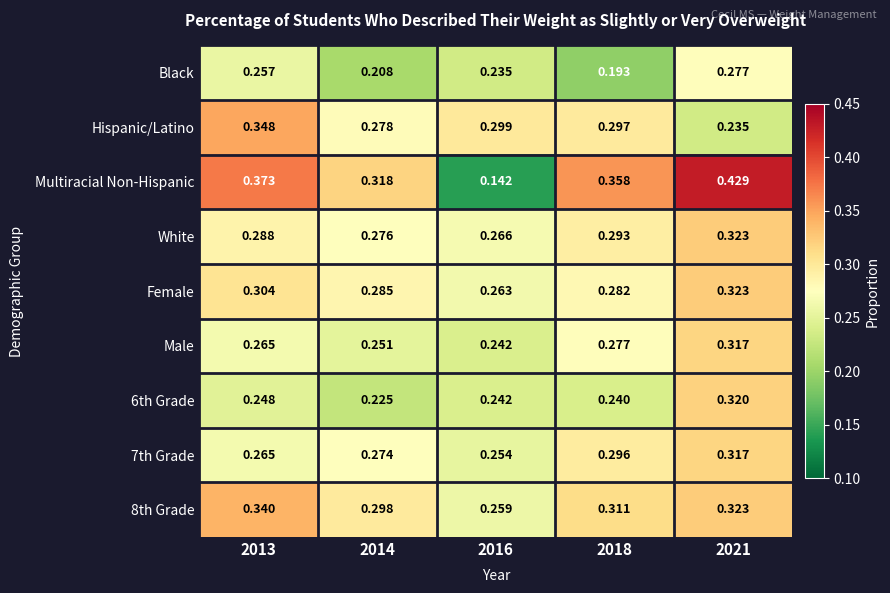

Is the value of White at 2016 greater than the value of Black at 2018?

Yes